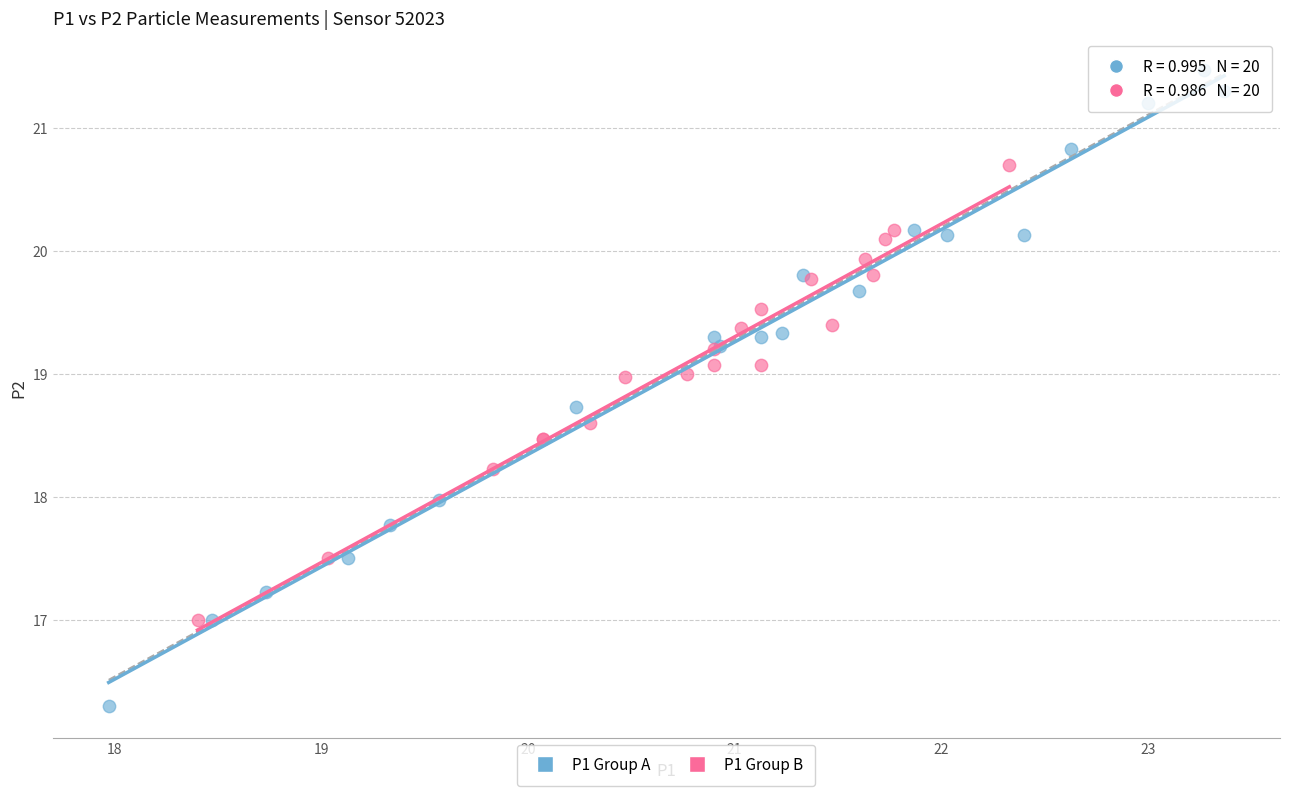

Which series has the largest Y range (max minus min)?

P1 Group A